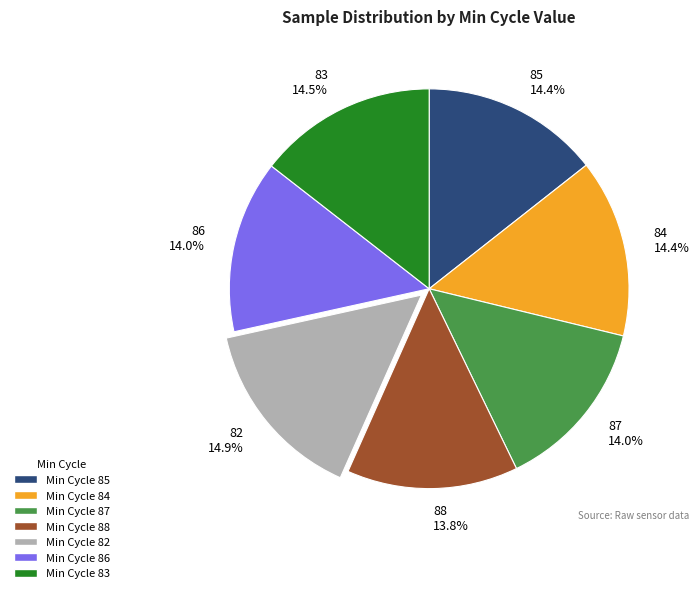

Approximately how many times larger is the value at Min Cycle 88 compared to Min Cycle 85?

1.0